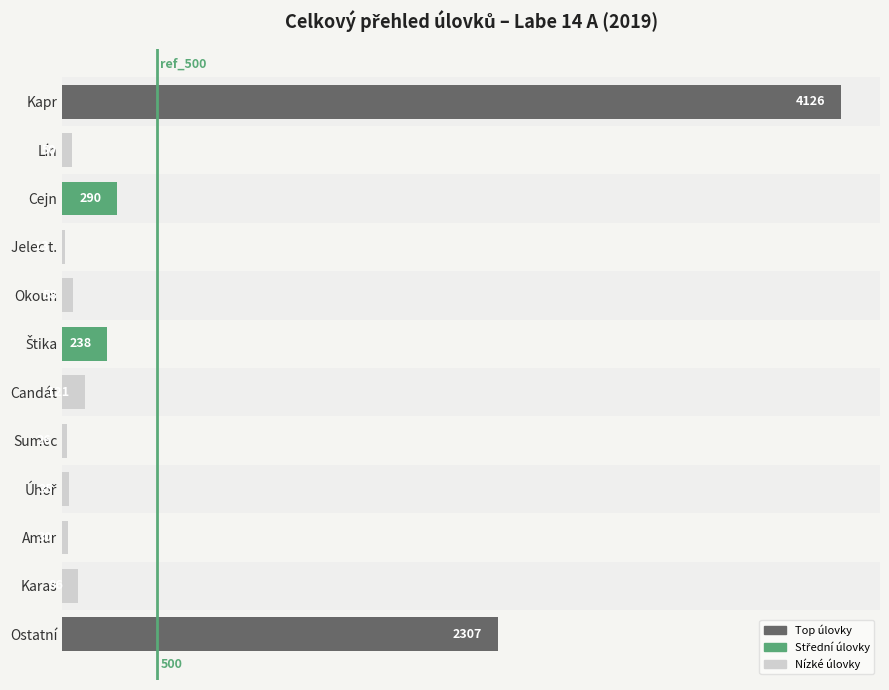

Reading top to bottom, extract all data points from this chart.

4126	50	290	13	58	238	121	26	35	30	86	2307